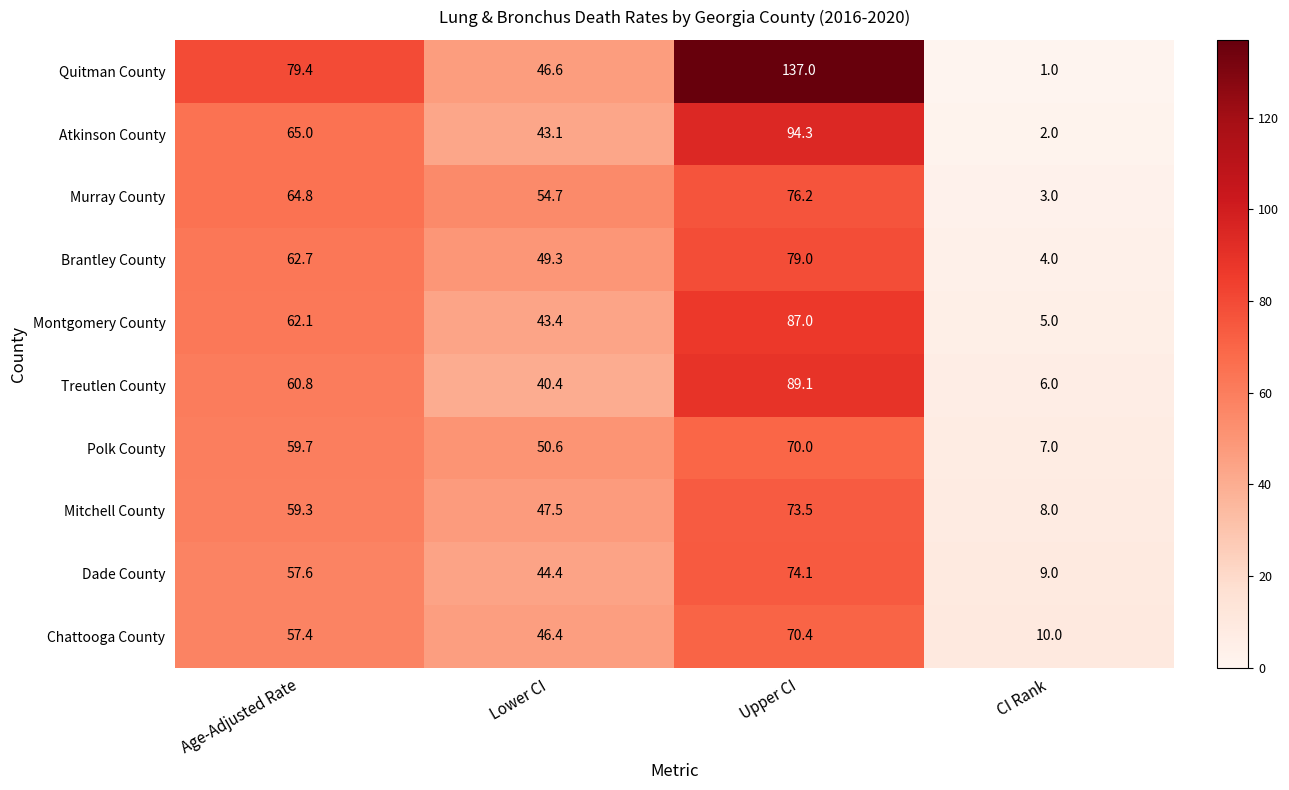

What is the sum of all Atkinson County values?

204.4